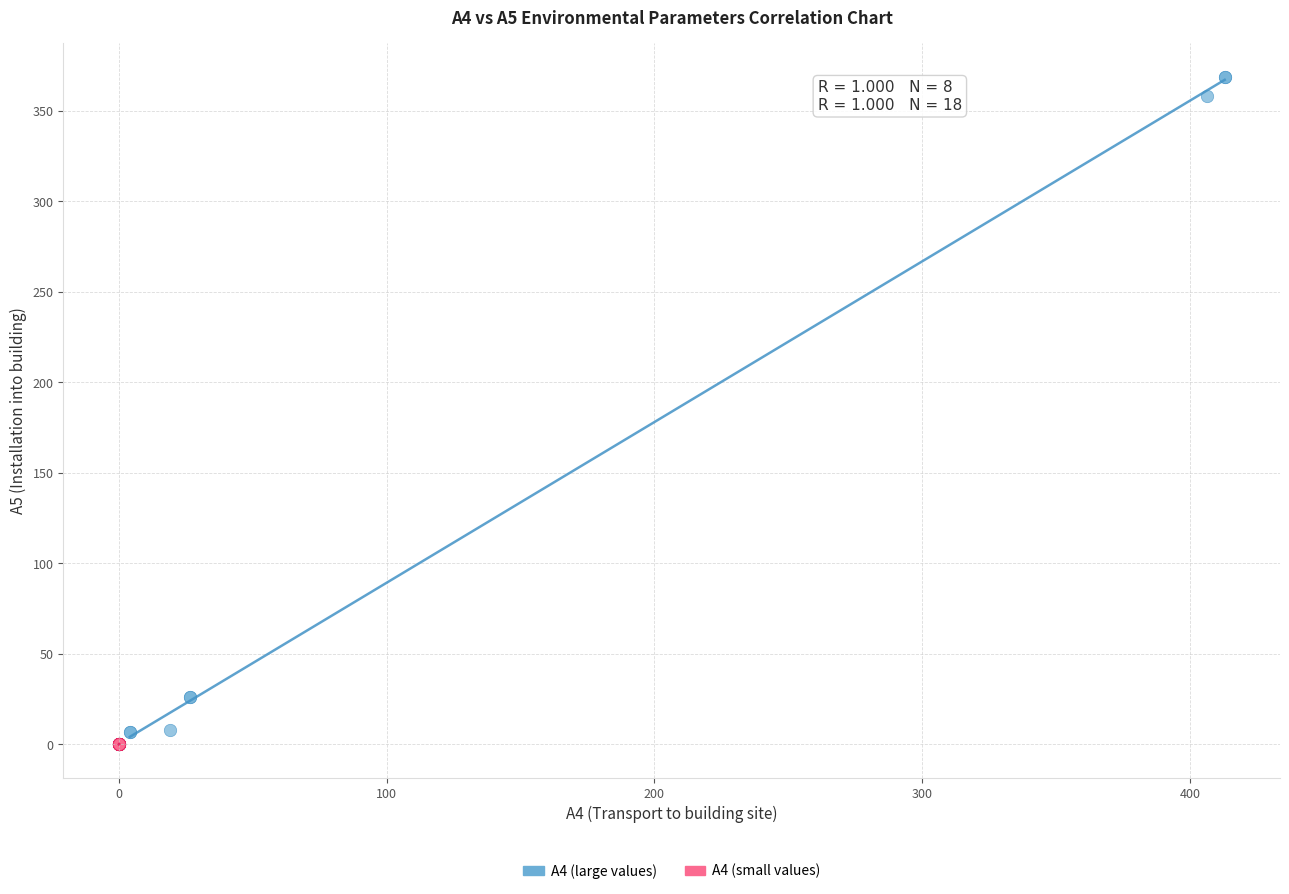

Which series has the largest Y range (max minus min)?

A4 (large values)